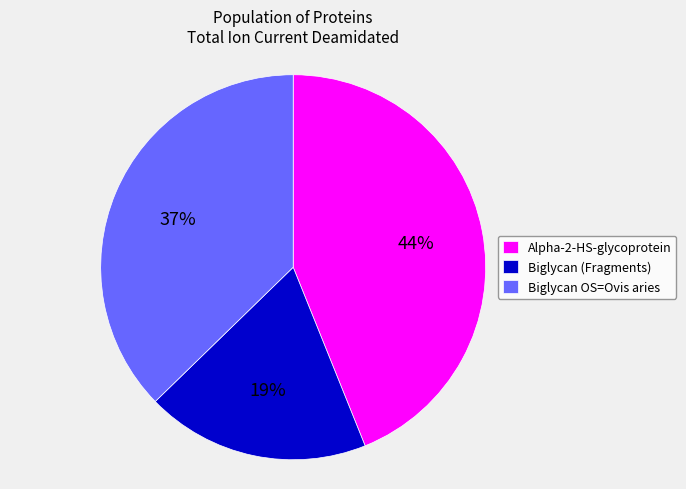

What is the ratio of the value at Alpha-2-HS-glycoprotein to the value at Biglycan (Fragments)?

2.3